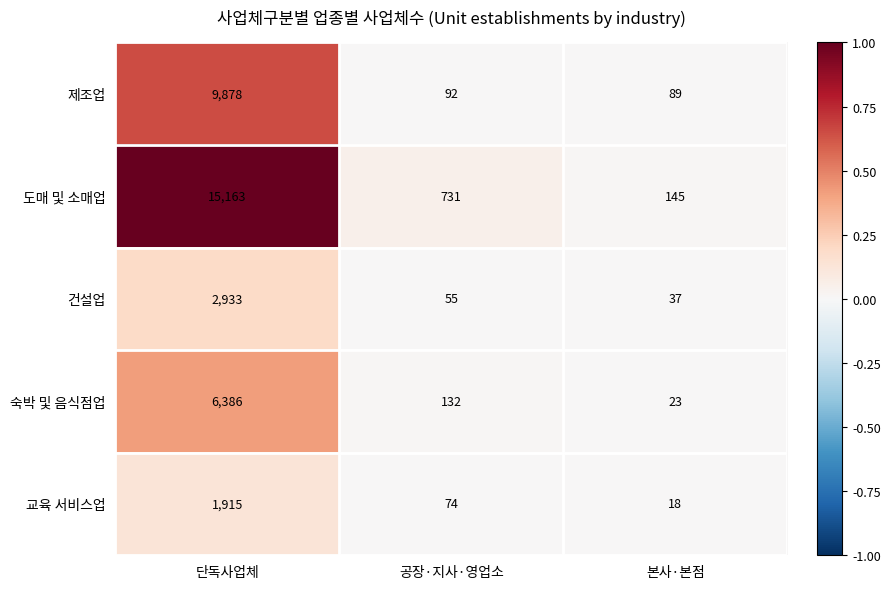

What is the minimum value shown in the chart?

18